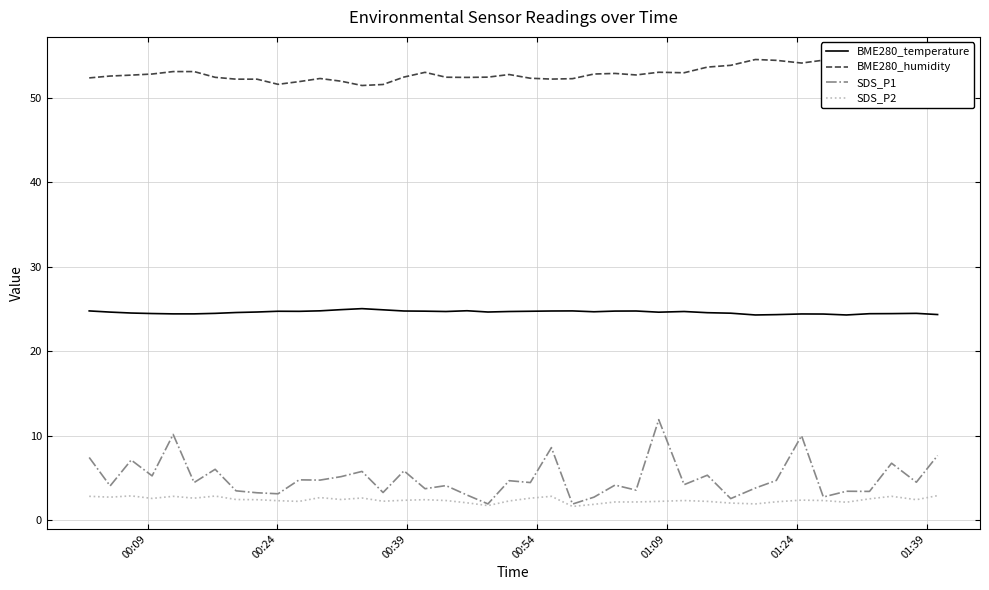

True or false: SDS_P1 and BME280_temperature cross at least once.

False